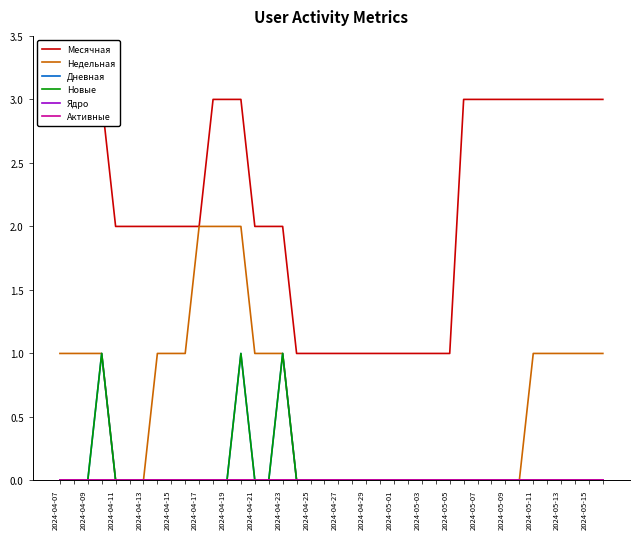

Which series has the widest spread of values?

Месячная